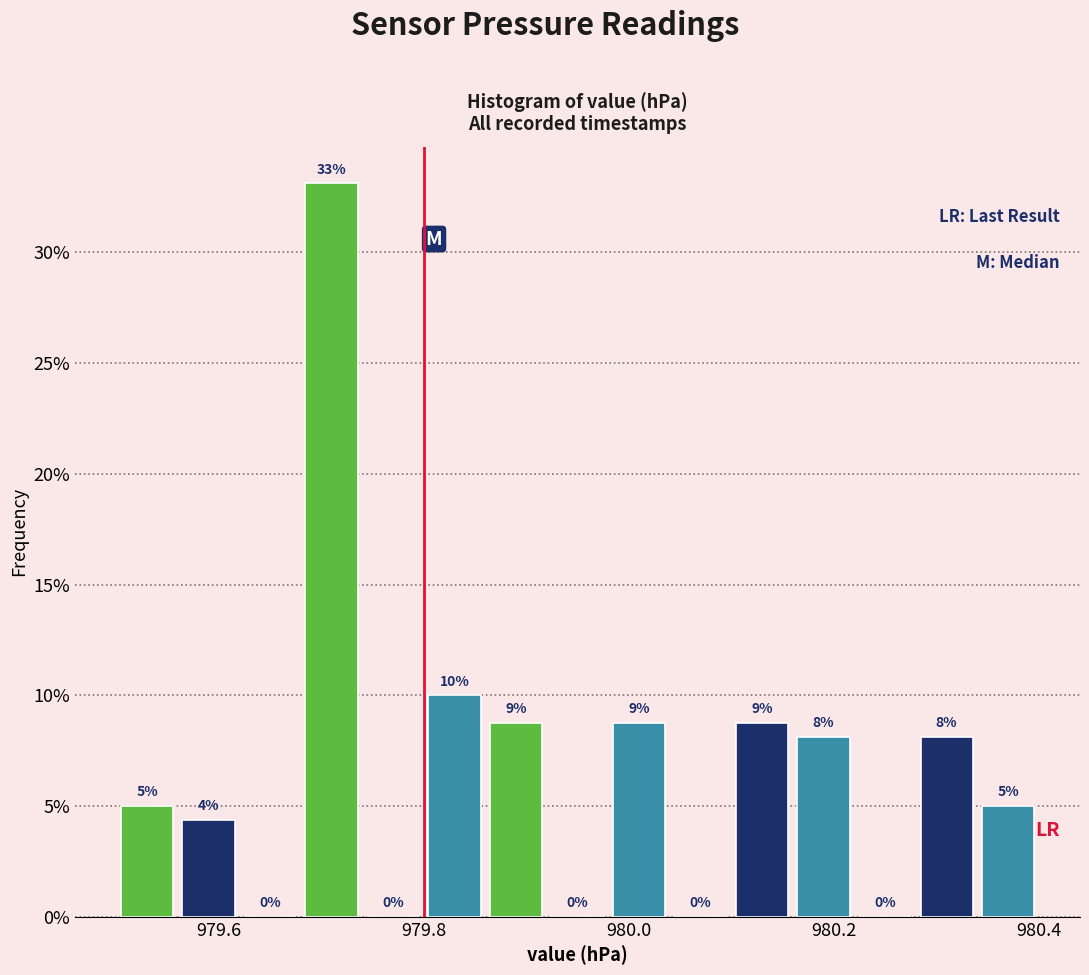

Read against the x-axis, roughly where is the centre of the tallest bar?

979.72